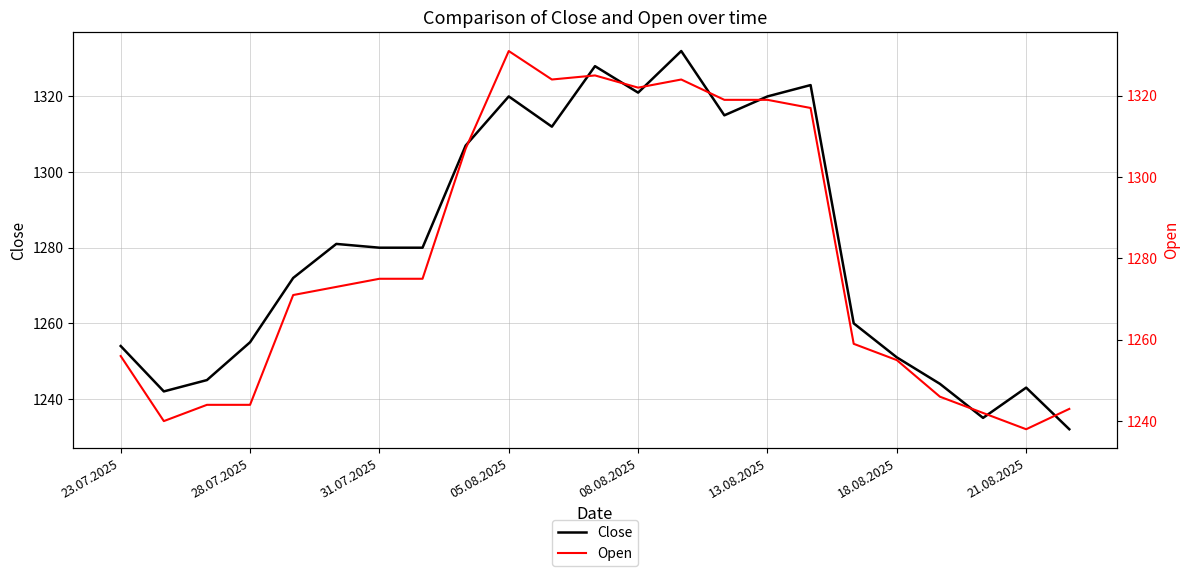

The value of Close at 31.07.2025 is 1280. True or false?

True